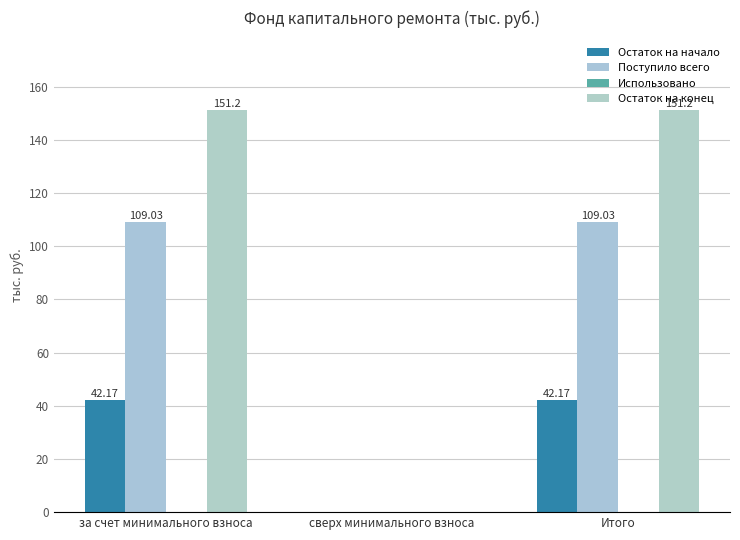

What value does the Остаток на начало series have at Итого?

42.2